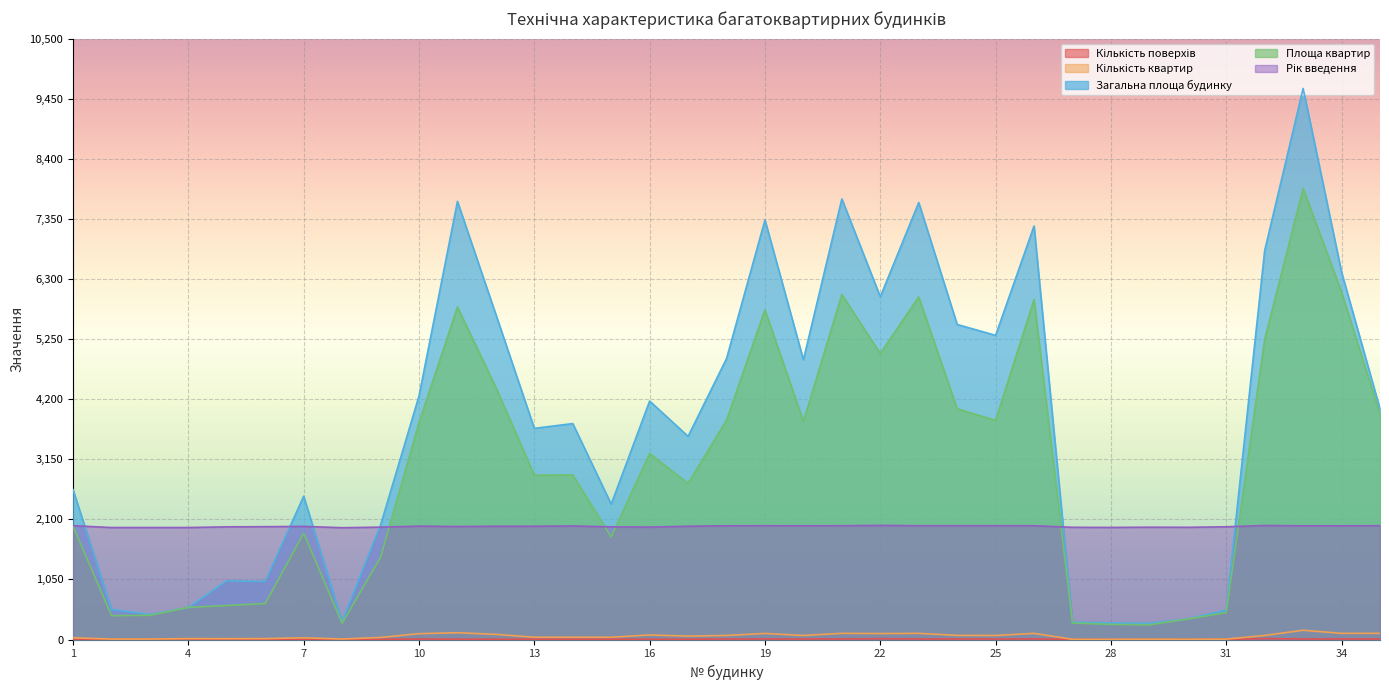

The value of Площа квартир at 2 is 559. True or false?

False